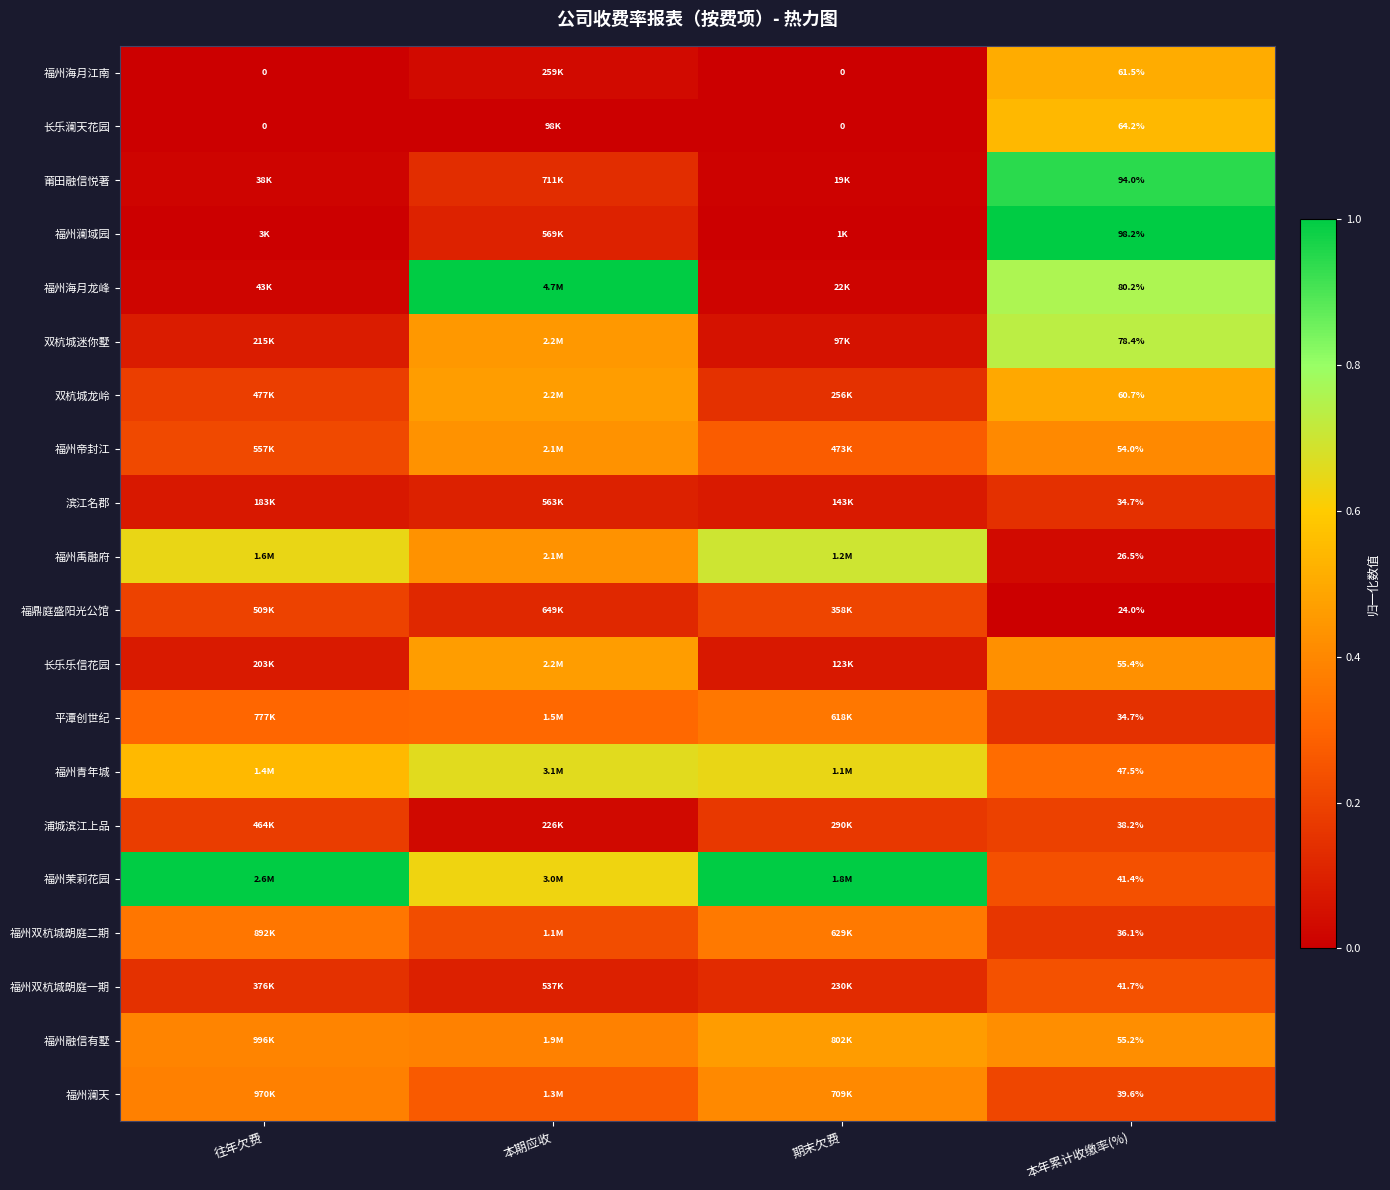

Where is 福州禹融府 nearest to the value 0?

本年累计收缴率(%)